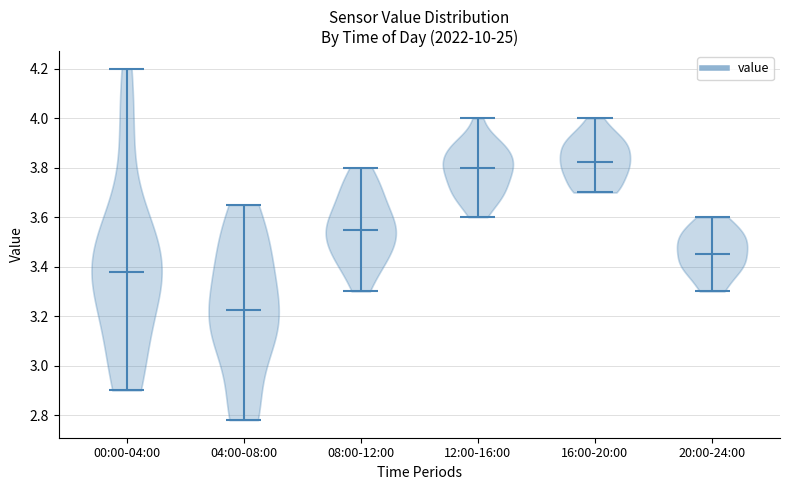

Which violin has the highest median line?

16:00-20:00